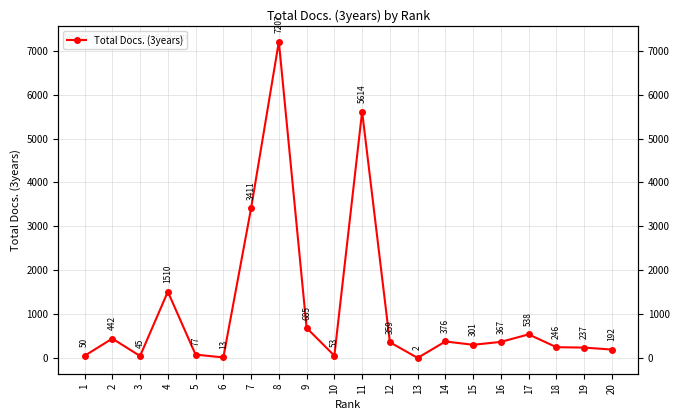

What is the sum of all values?

21725